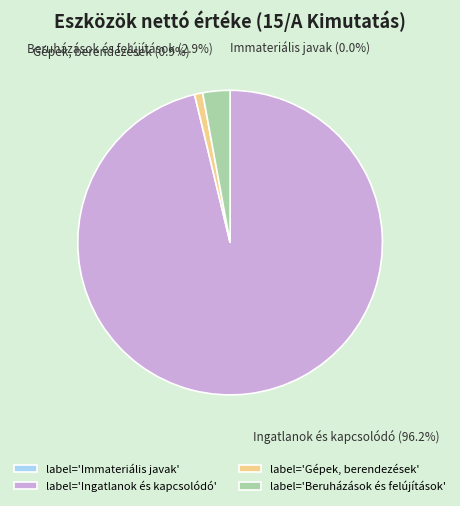

Between Gépek, berendezések and Ingatlanok és kapcsolódó, which is larger?

Ingatlanok és kapcsolódó